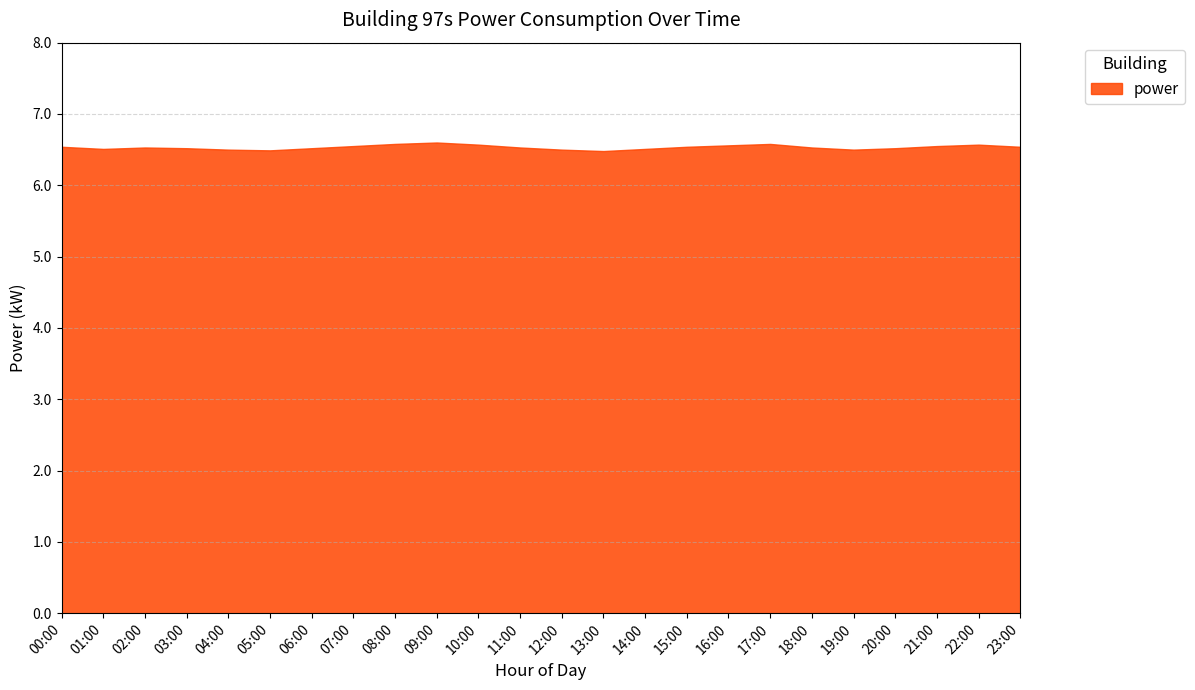

Approximately how many times larger is the value at 20:00 compared to 04:00?

1.0